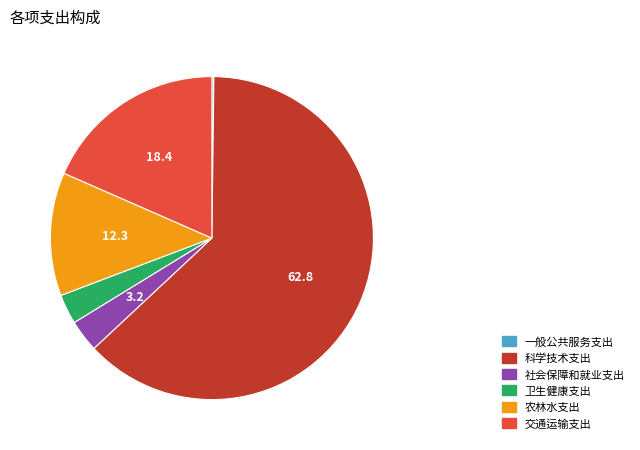

Which slice is the largest?

科学技术支出